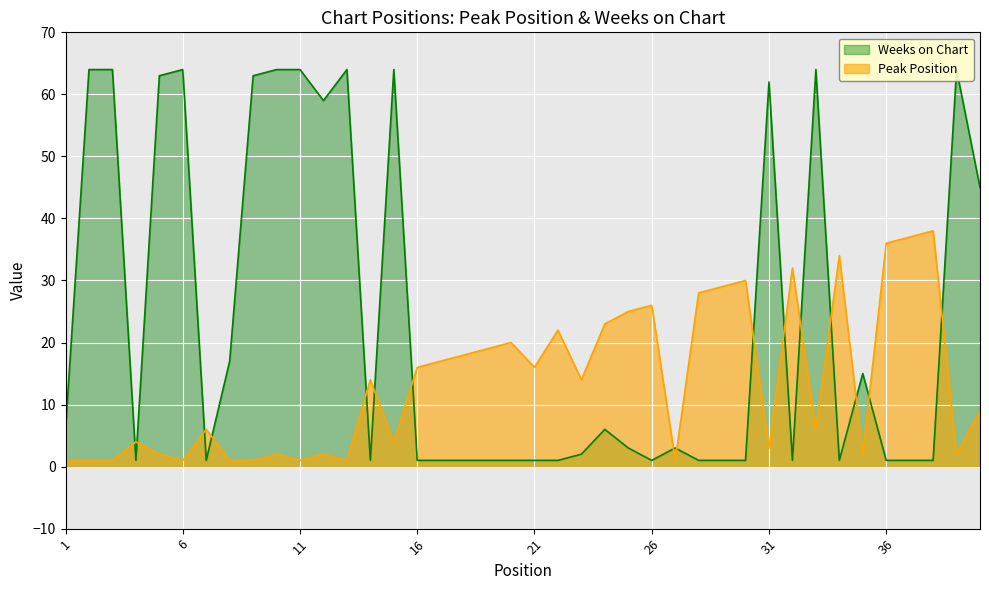

Is the value of Peak Position at 17 greater than the value of Weeks on Chart at 35?

Yes